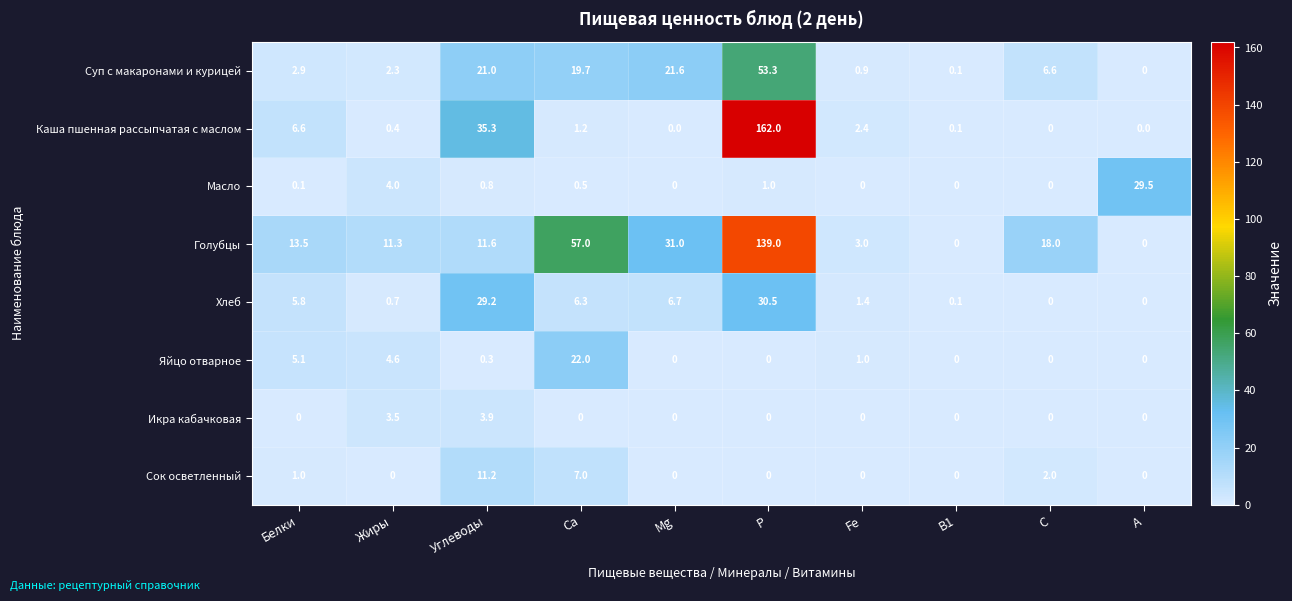

What is the difference between the highest and lowest values at Fe?

3.0